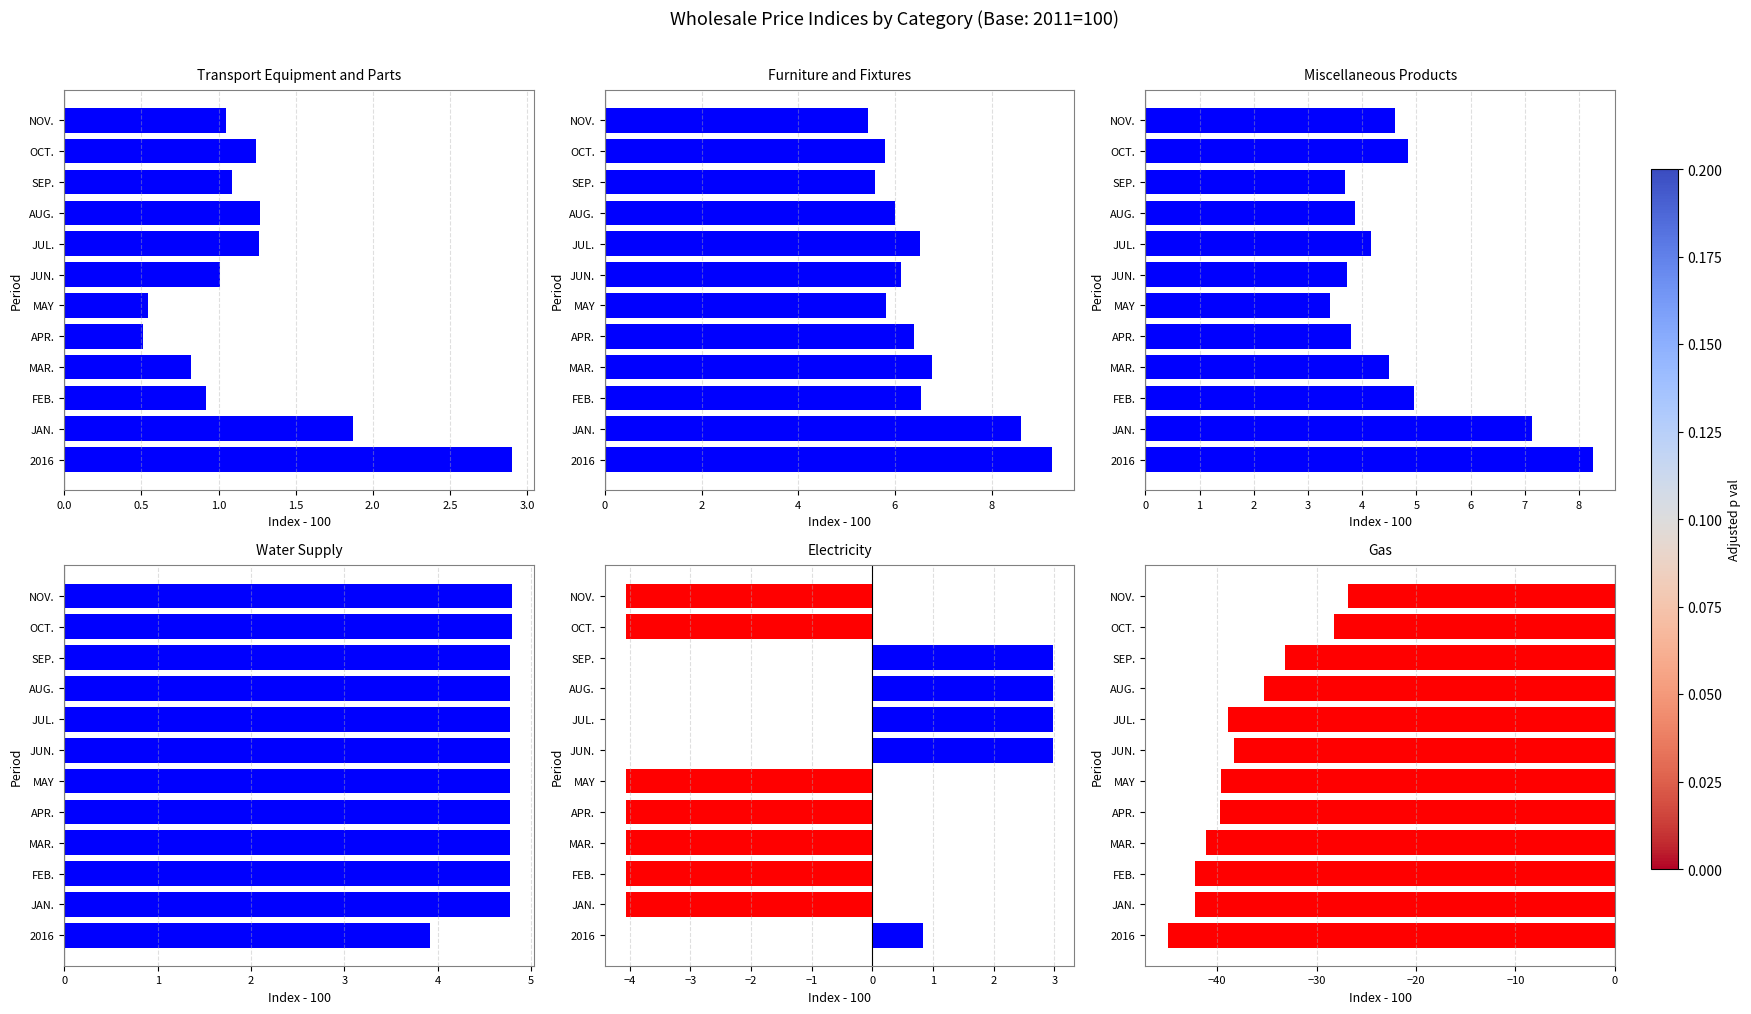

What is the sum of all Gas values?

-450.6